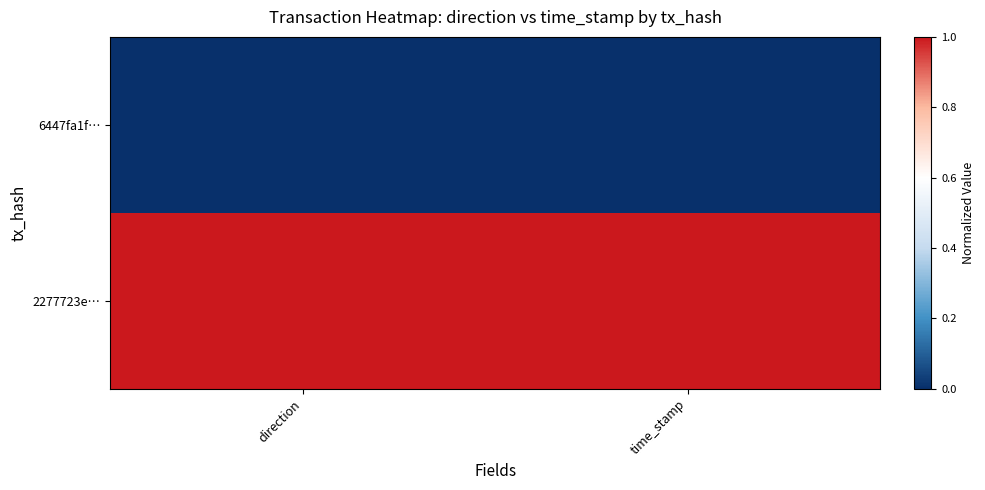

Reading left to right, extract all data points from this chart.

6447fa1f…: direction=0	time_stamp=0
2277723e…: direction=1	time_stamp=1